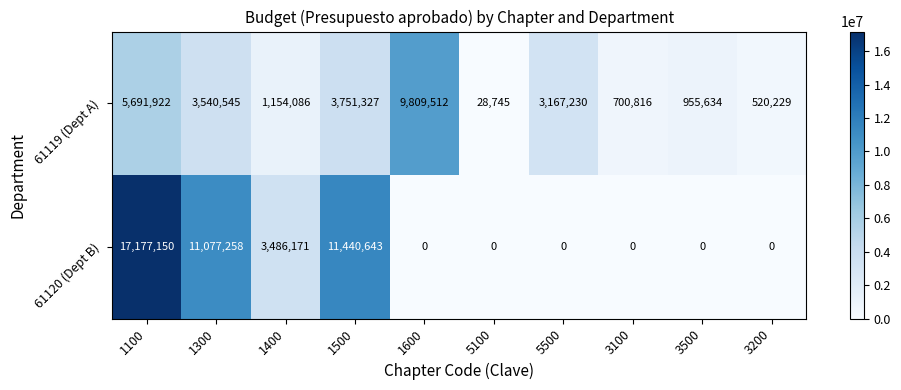

What is the maximum value for 61120 (Dept B)?

17177150